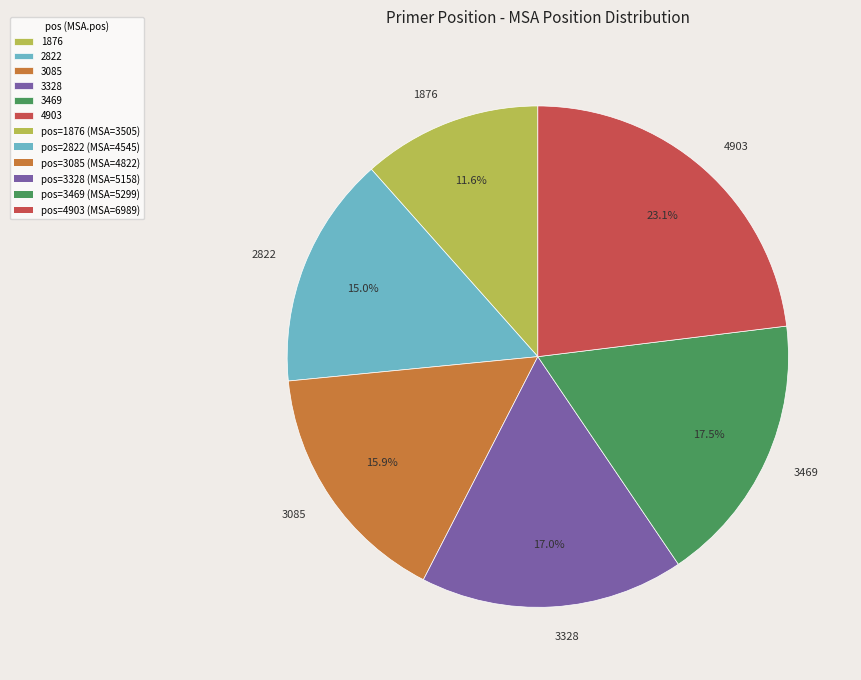

Approximately how many times larger is the value at 3469 compared to 3328?

1.0